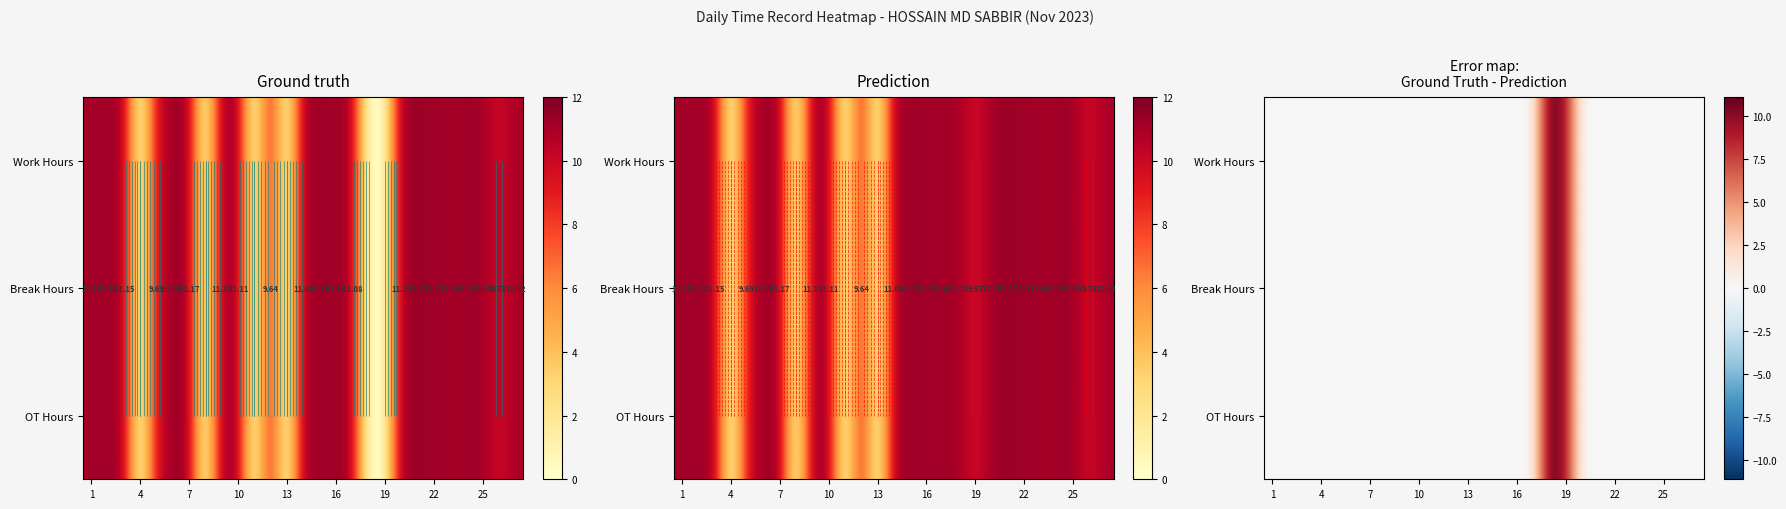

Rank the series by their maximum value, from highest to lowest.

Work Hours, Break Hours, OT Hours